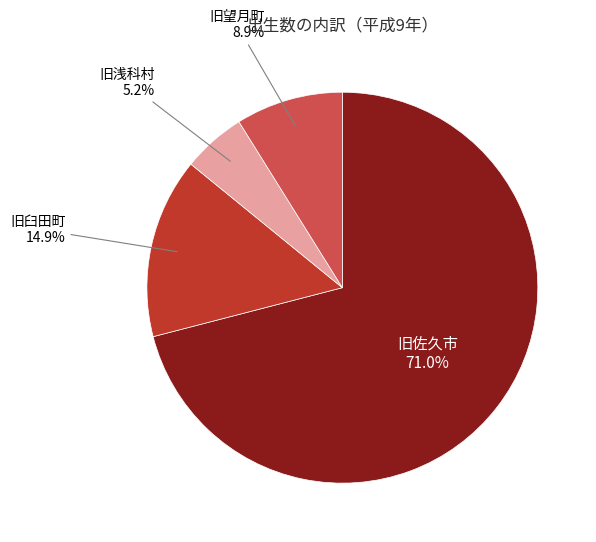

Is there any slice that represents more than half of the pie?

Yes